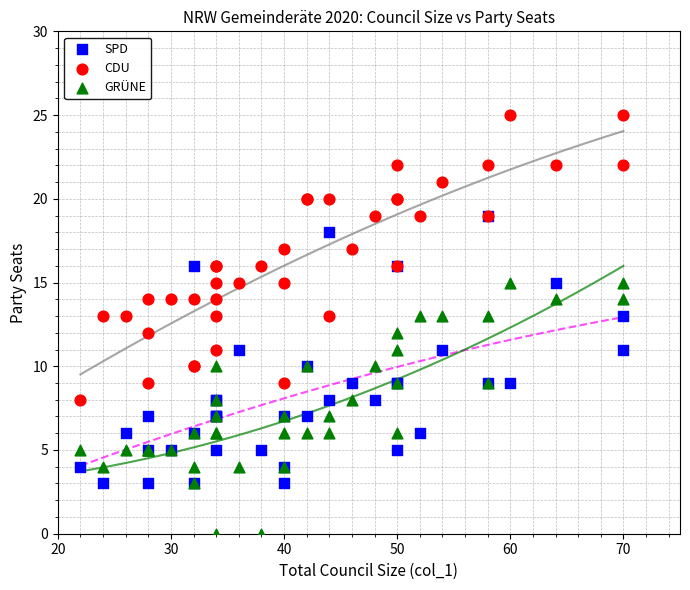

What are all the series names shown in the legend?

SPD, CDU, GRÜNE